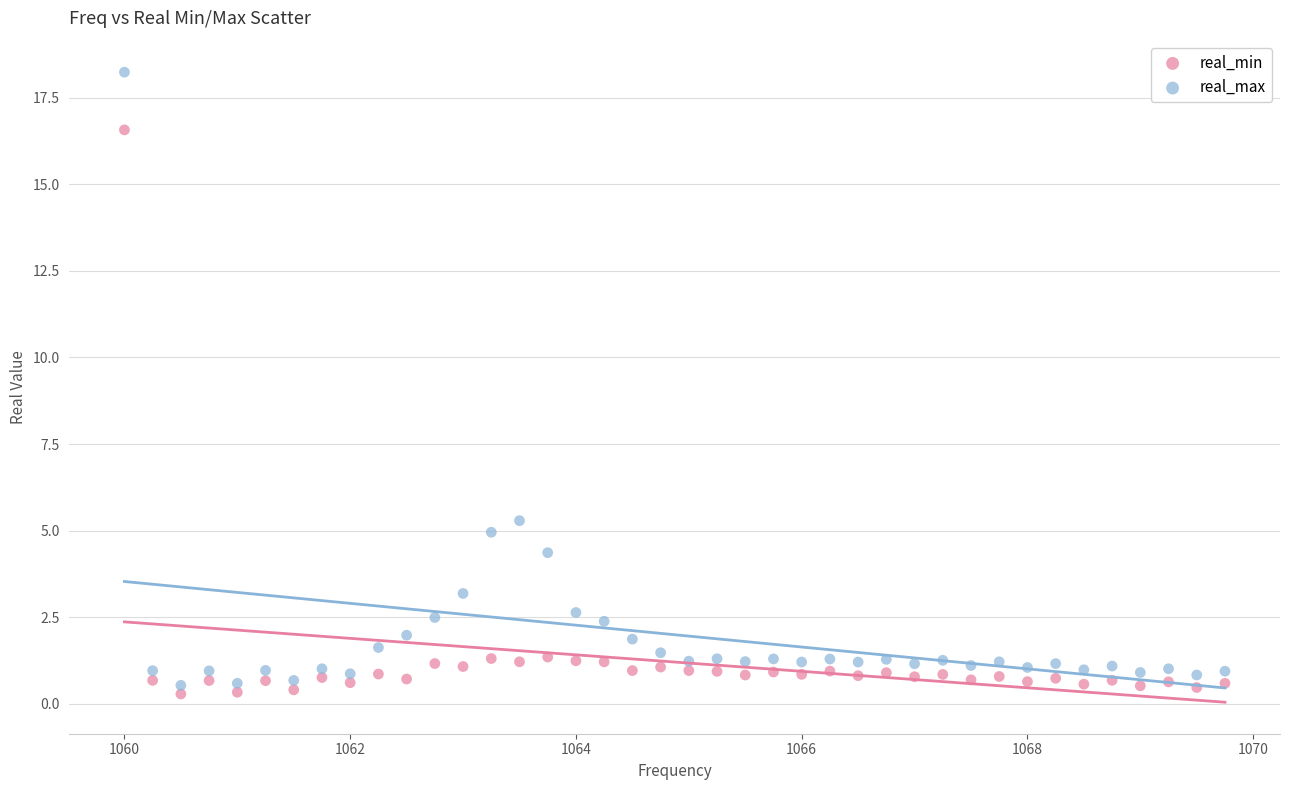

Which series contains the highest Y value?

real_max